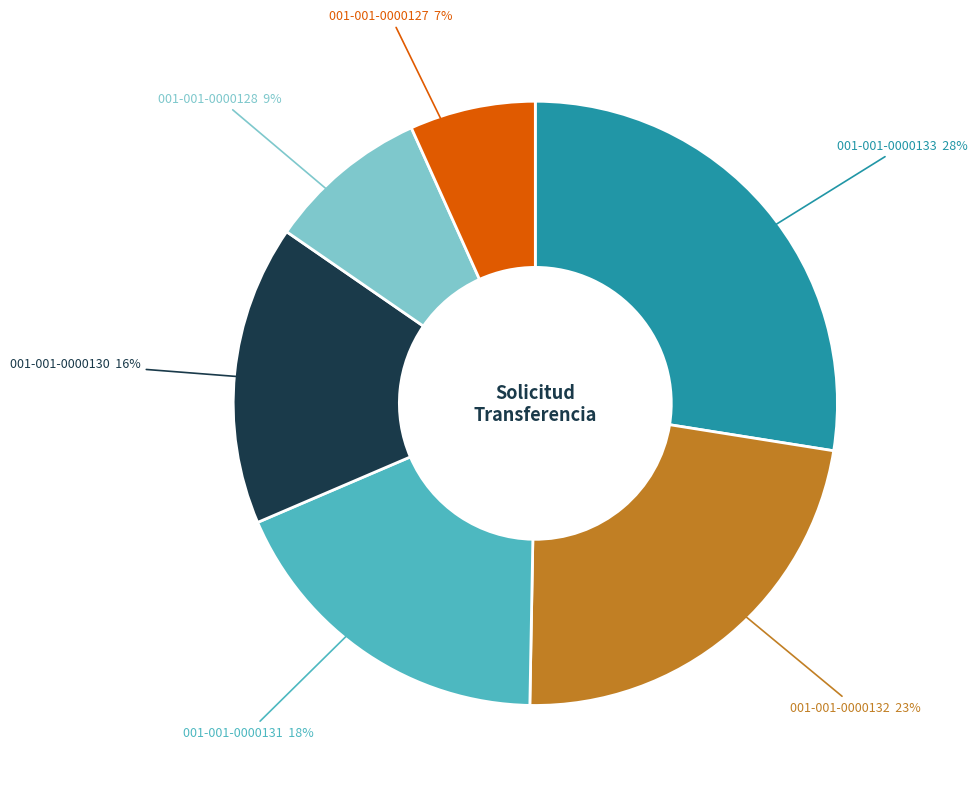

Do 001-001-0000131 and 001-001-0000133 together represent more than half of the pie?

No